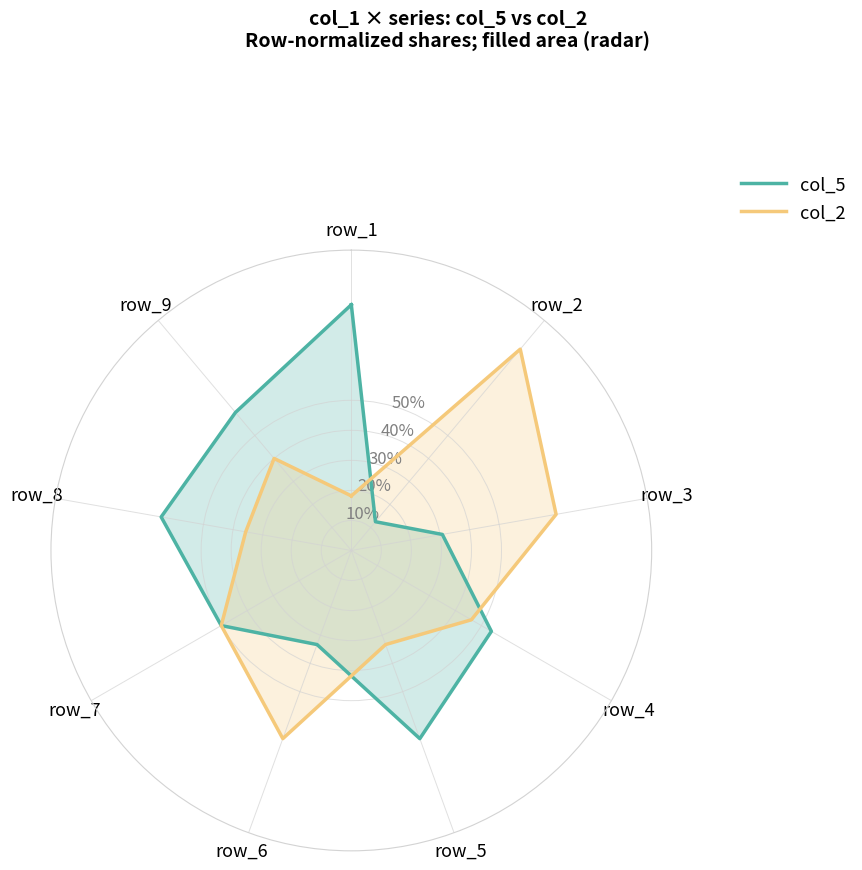

Which category has the lowest value in the col_2 series?

row_1